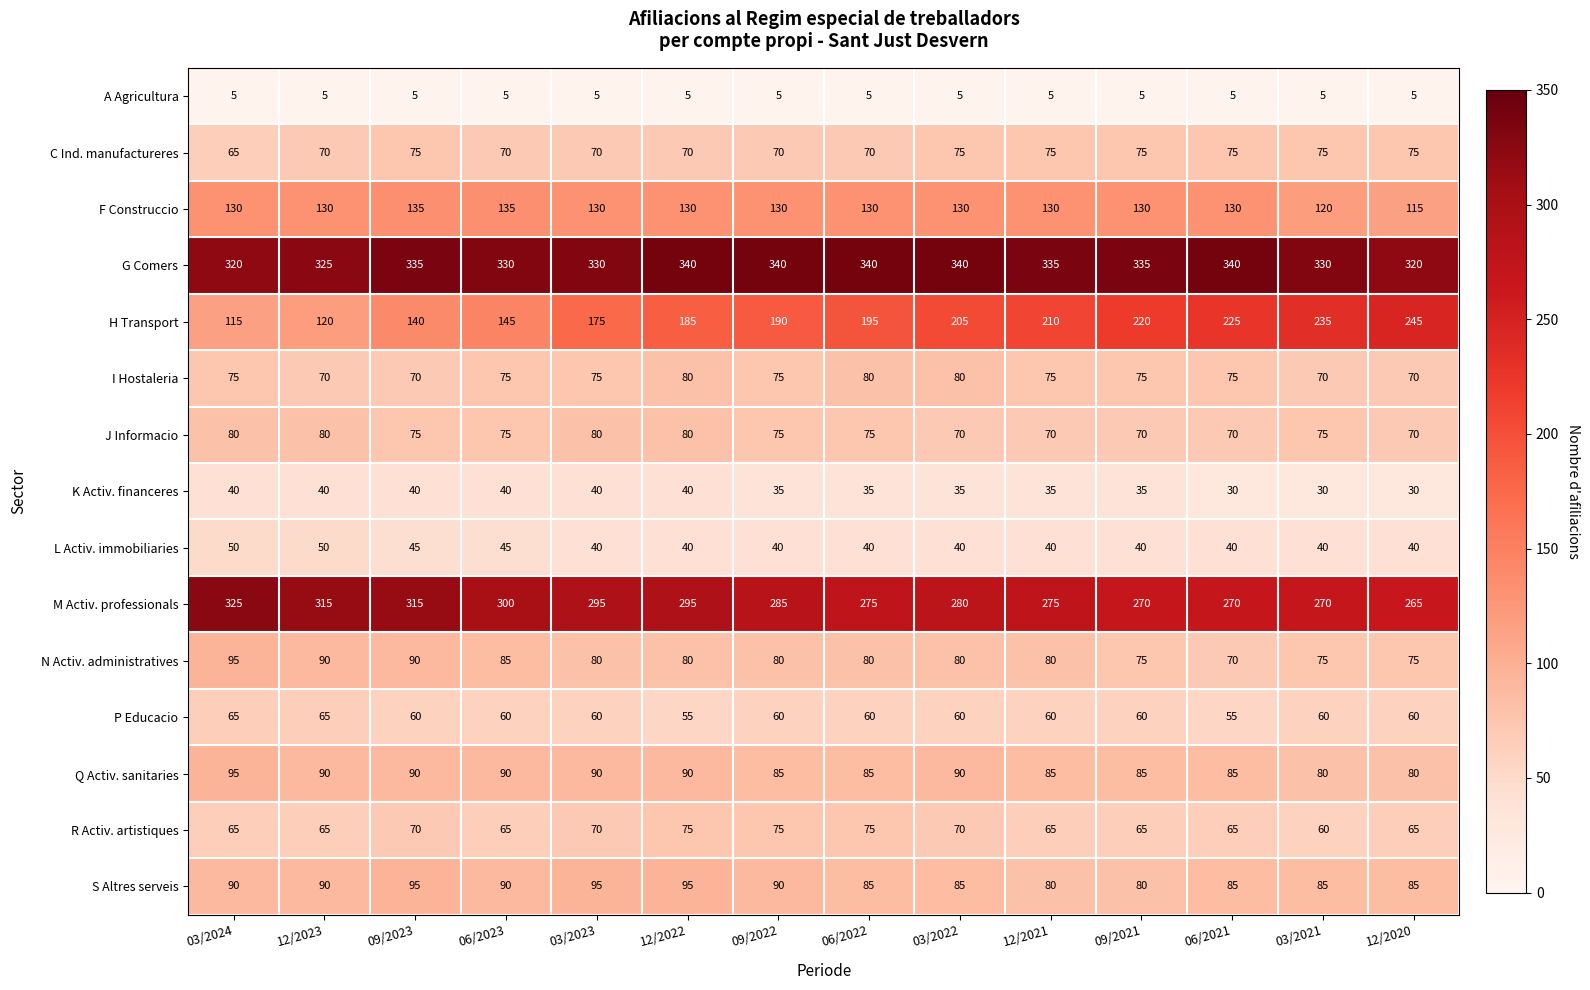

What is the spread (max minus min) of values at 12/2022?

335